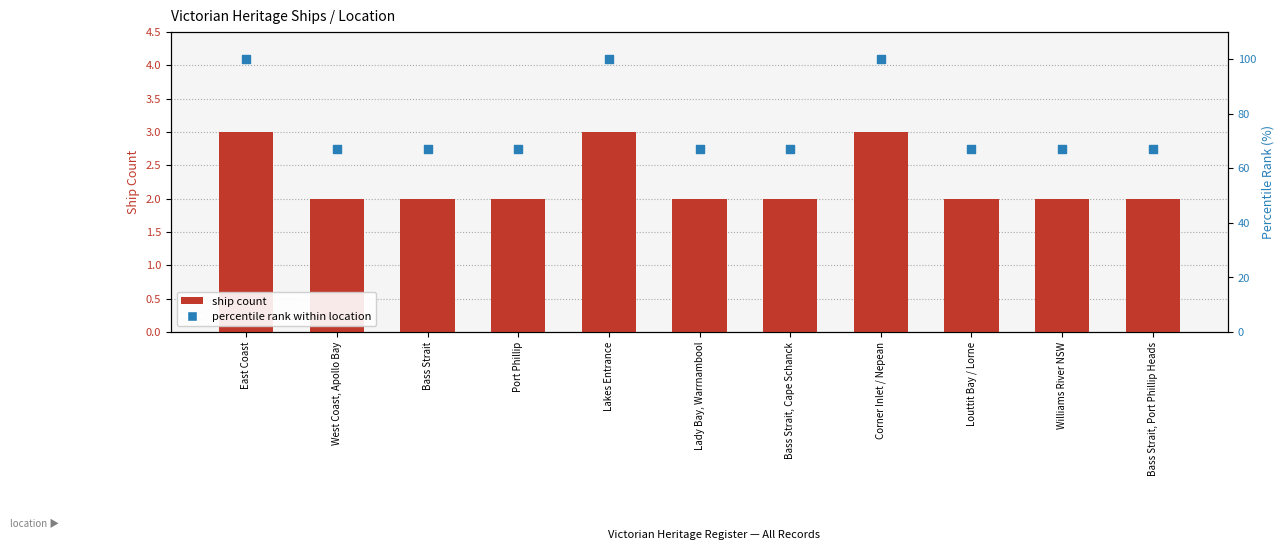

Is the value of percentile rank within location at East Coast greater than the value of ship count at Lady Bay, Warrnambool?

Yes